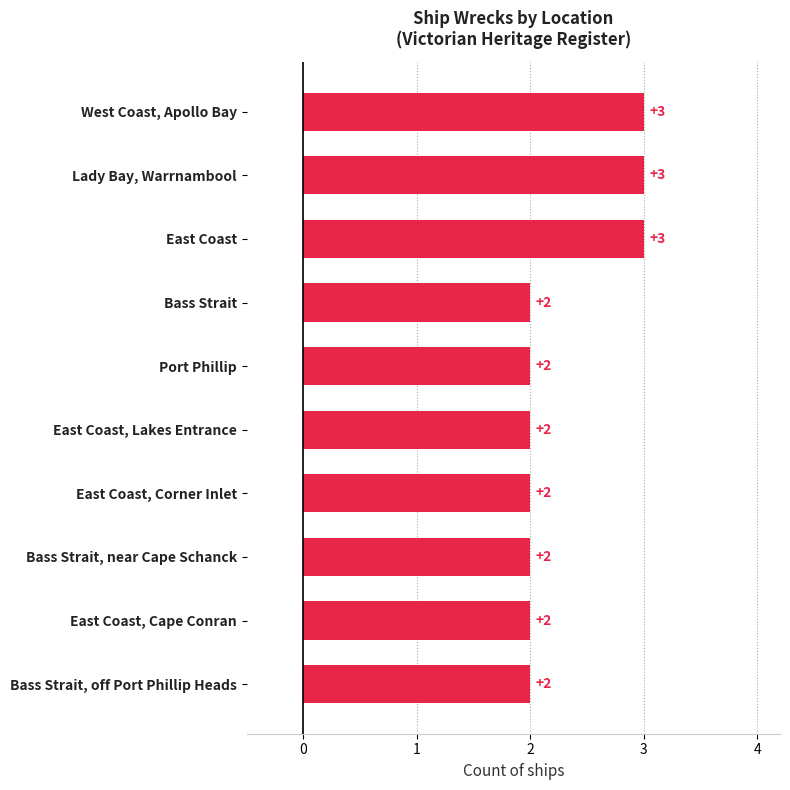

What position from the top is Bass Strait, off Port Phillip Heads?

10